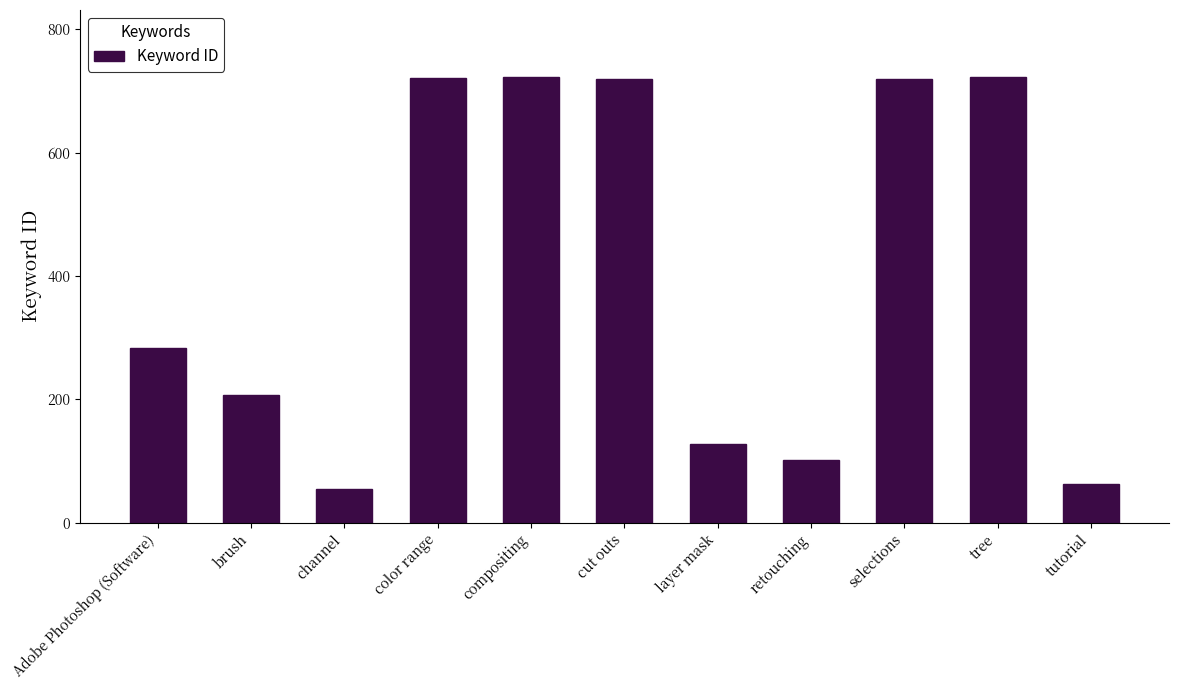

Which has a higher value, layer mask or Adobe Photoshop (Software)?

Adobe Photoshop (Software)